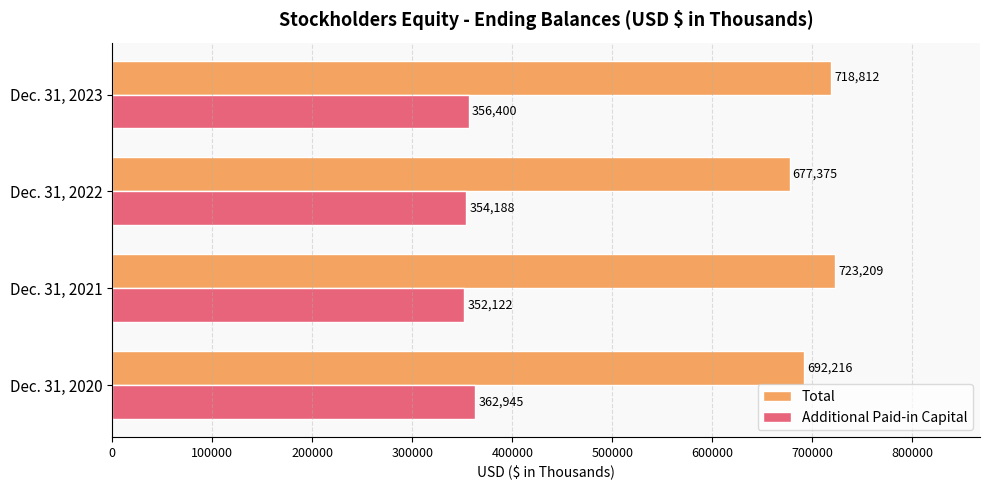

What is the difference between the second highest and second lowest values in the Total series?

26596